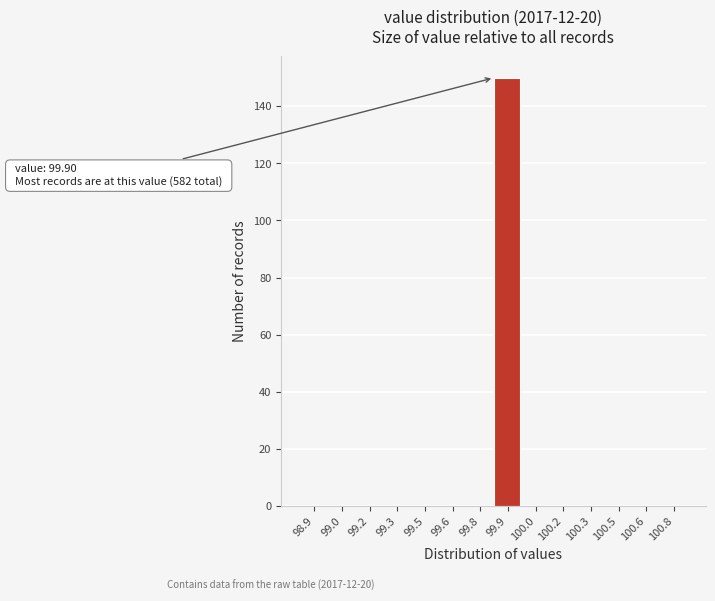

Reading right to left, transcribe all the data shown in this chart.

100.8=0	100.6=0	100.5=0	100.3=0	100.2=0	100.0=0	99.9=150	99.8=0	99.6=0	99.5=0	99.3=0	99.2=0	99.0=0	98.9=0